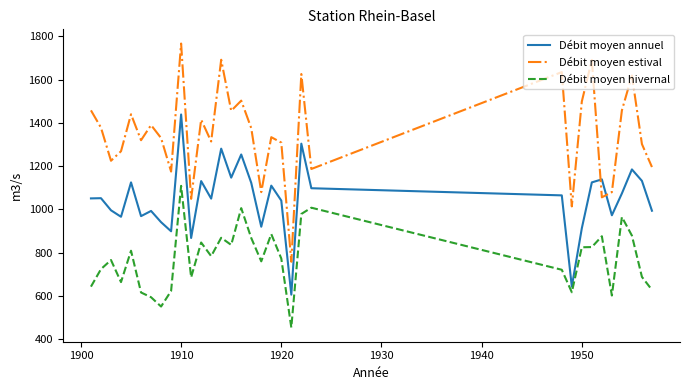

Which series ends up on top after the final intersection of Débit moyen annuel and Débit moyen estival?

Débit moyen estival